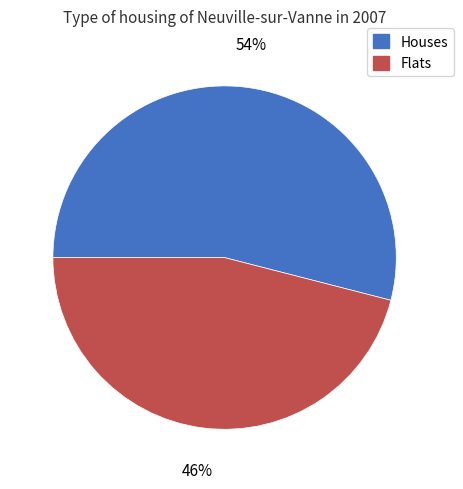

True or false: Houses accounts for 40% of the total.

False